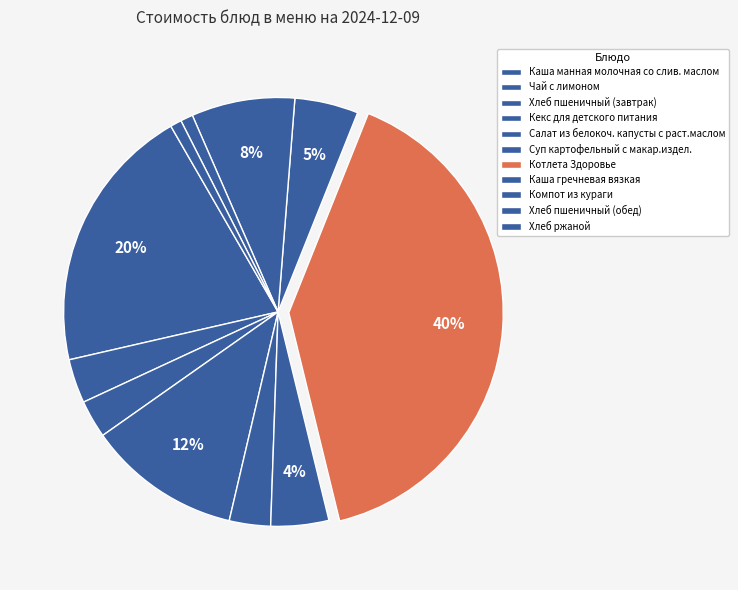

Does Суп картофельный с макар.издел. represent more than half of the total?

No